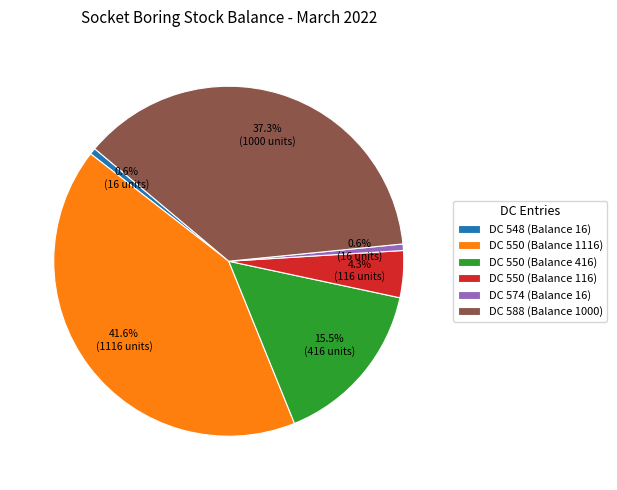

Does DC 550 (Balance 116) represent more than half of the total?

No